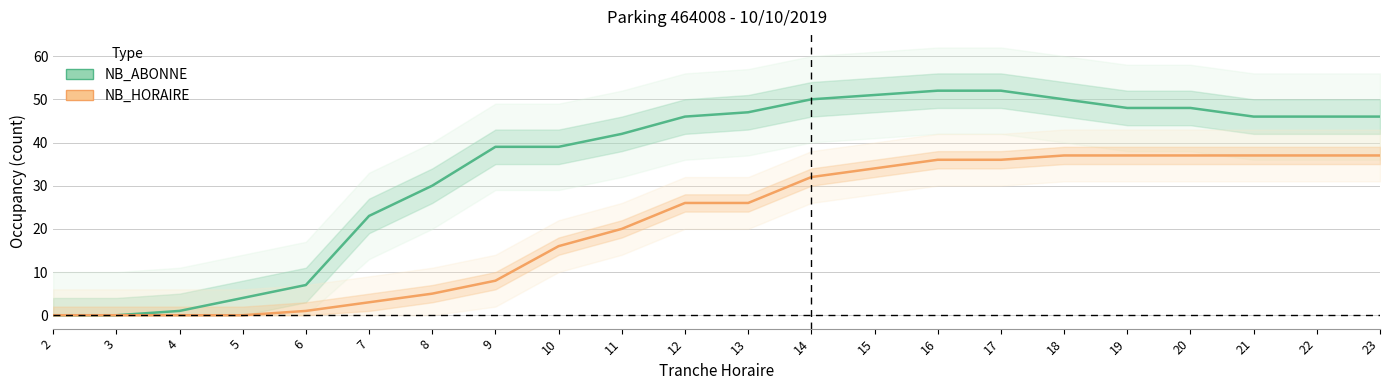

True or false: NB_ABONNE and NB_HORAIRE intersect in this chart.

False